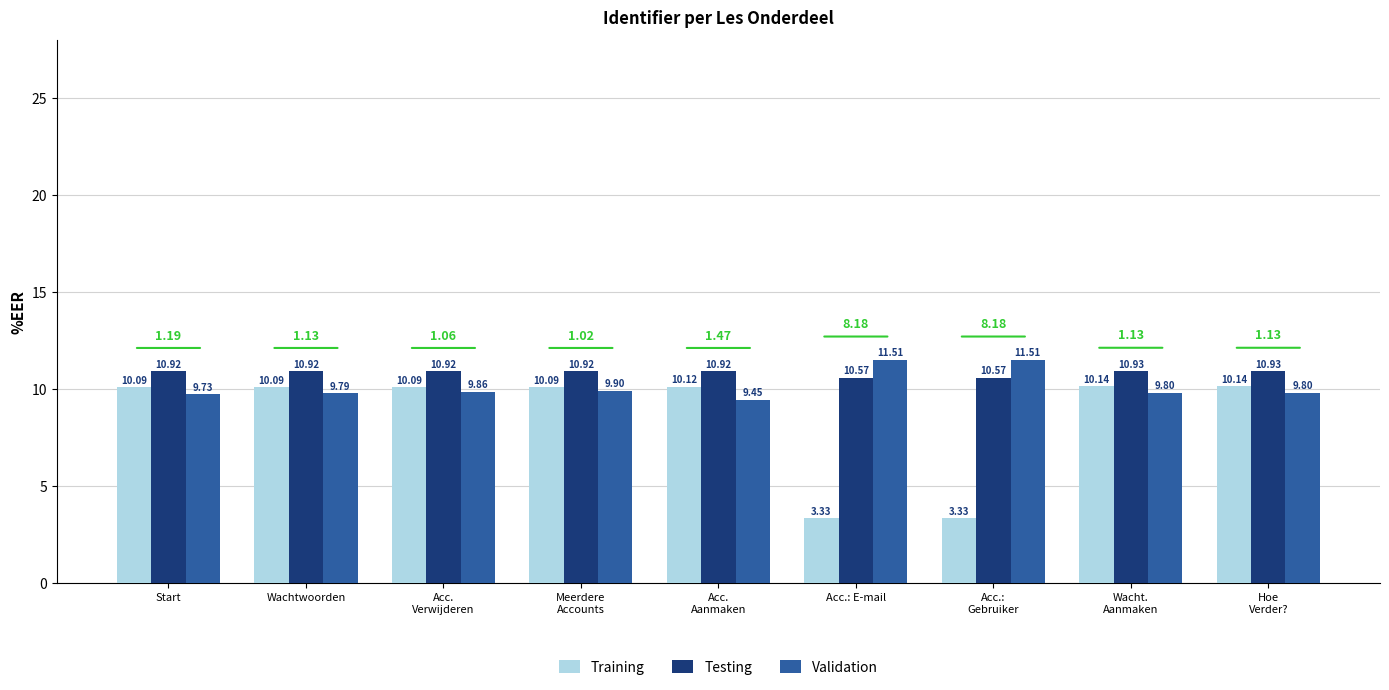

At how many categories does at least one series exceed 10?

9